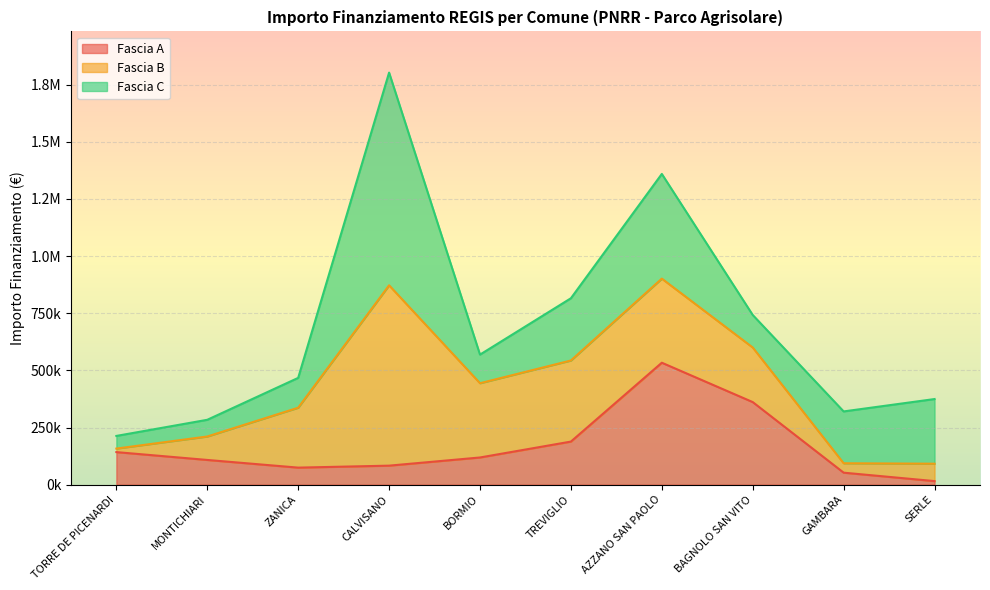

Between BORMIO and SERLE, which is larger?

BORMIO